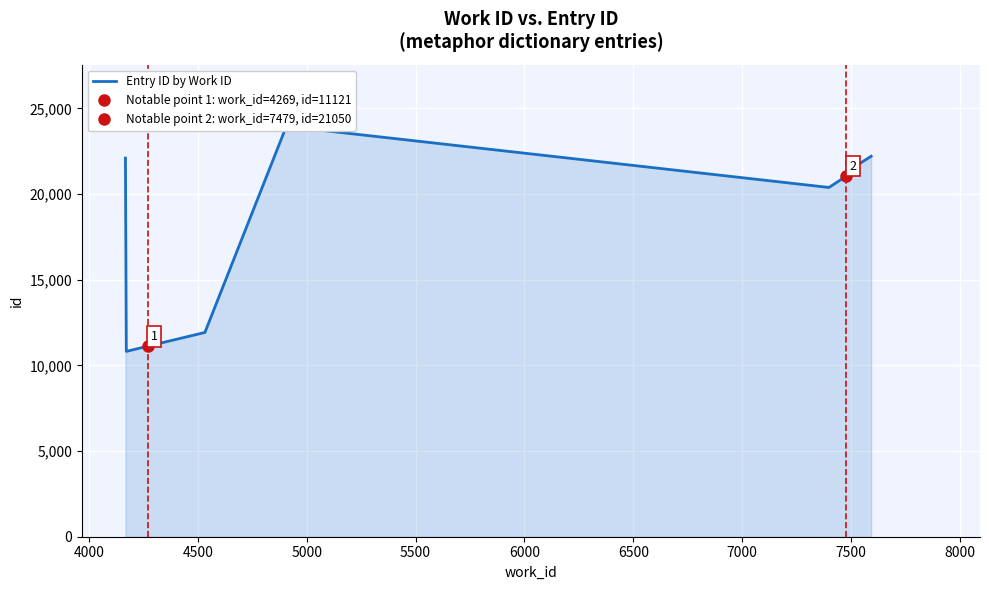

What is the value of the 2nd point from the left?

10819